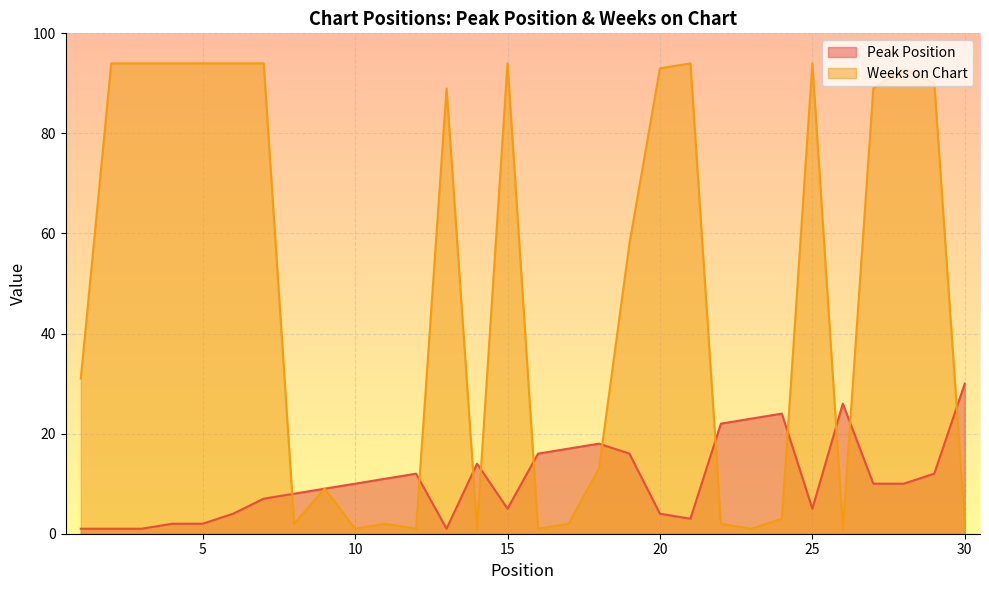

List the labels in order of Peak Position value, largest first.

30, 26, 24, 23, 22, 18, 17, 16, 19, 14, 12, 29, 11, 10, 27, 28, 9, 8, 7, 15, 25, 6, 20, 21, 4, 5, 1, 2, 3, 13